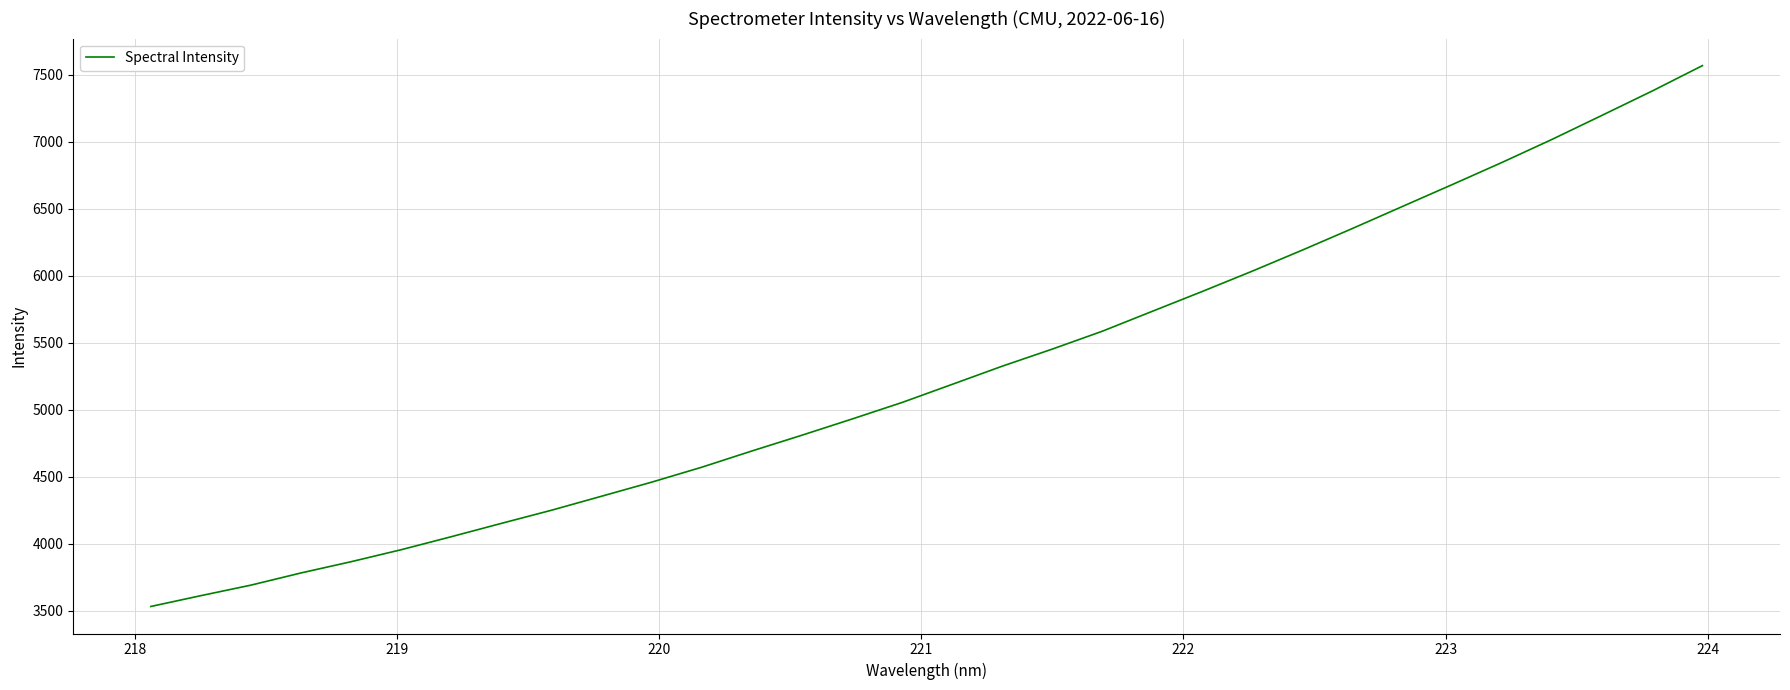

What is the maximum value shown in the chart?

7569.3